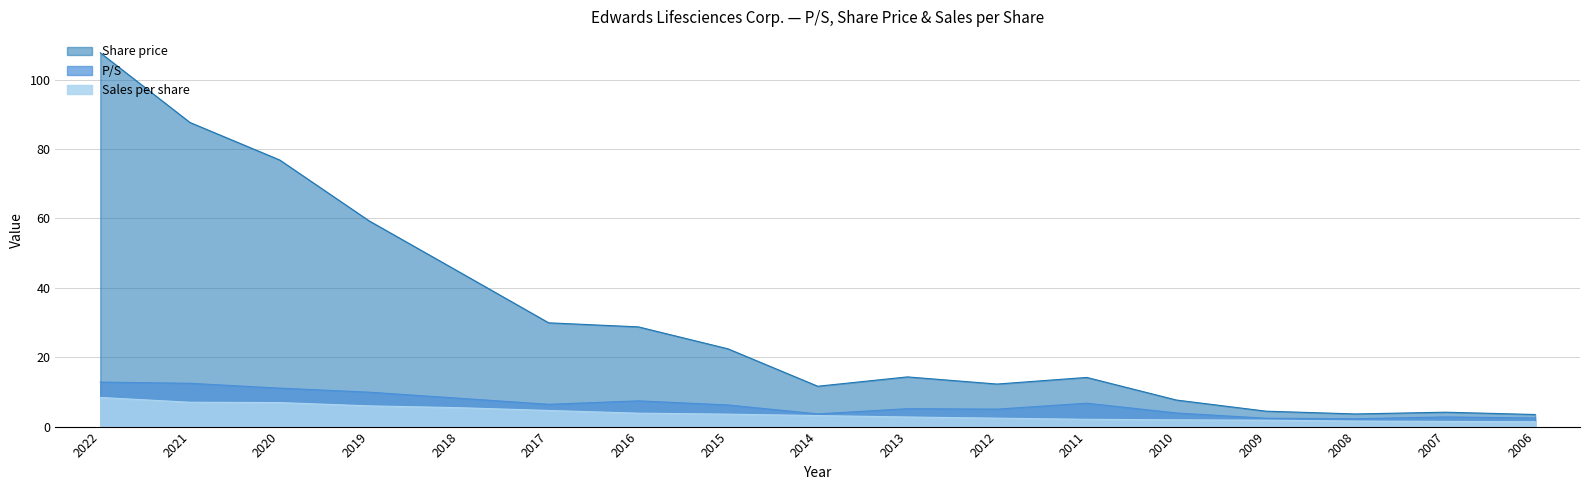

List the labels in order of Share price value, largest first.

2022, 2021, 2020, 2019, 2018, 2017, 2016, 2015, 2013, 2011, 2012, 2014, 2010, 2009, 2007, 2008, 2006